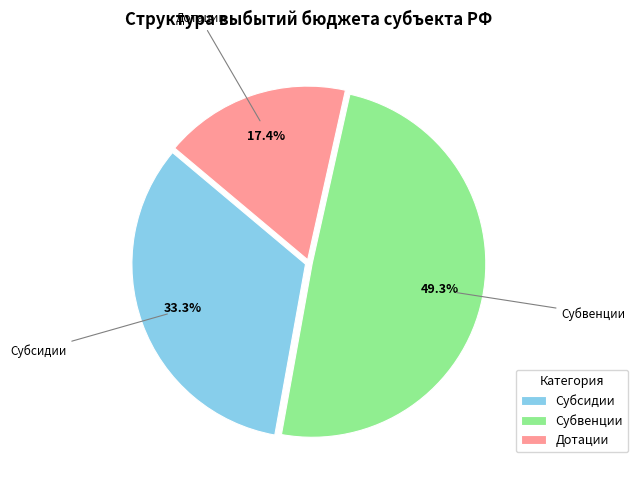

To the nearest percent, what is the difference between the largest and smallest slice percentages?

32%